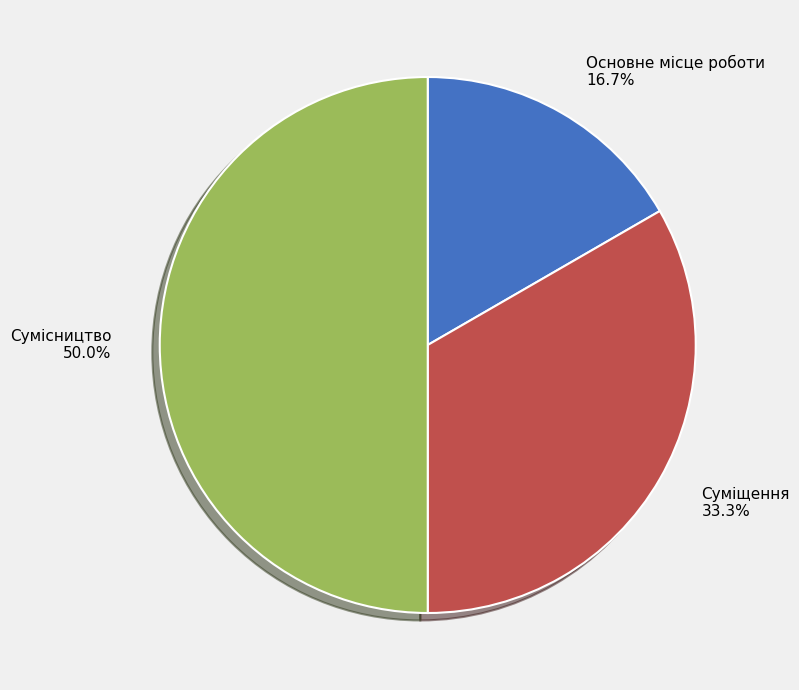

To the nearest percent, what percentage of the pie is Основне місце роботи?

17%